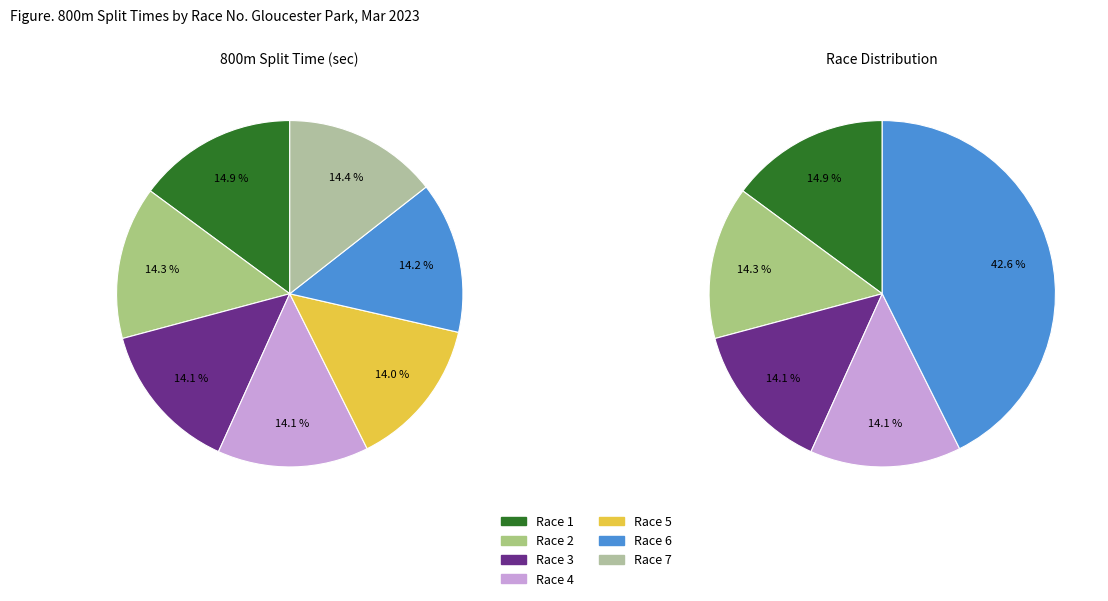

True or false: Race 2 accounts for 25% of the total.

False